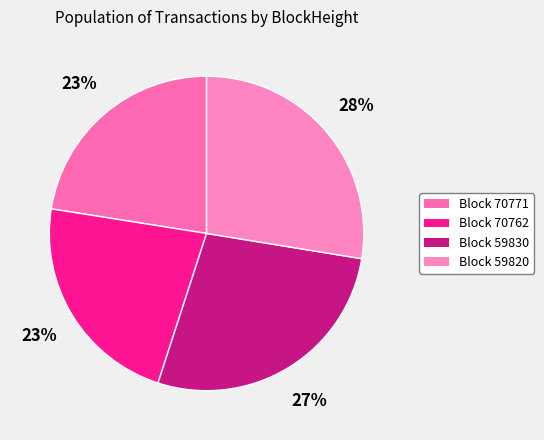

How many slices are in this pie chart?

4